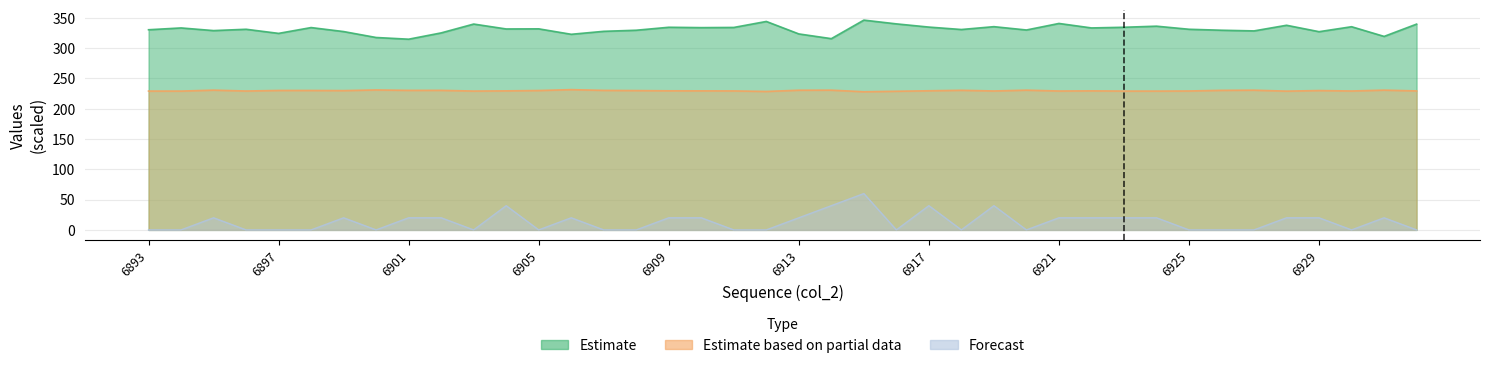

What is the difference between the col_515 values at 6929 and 6895?

1.8